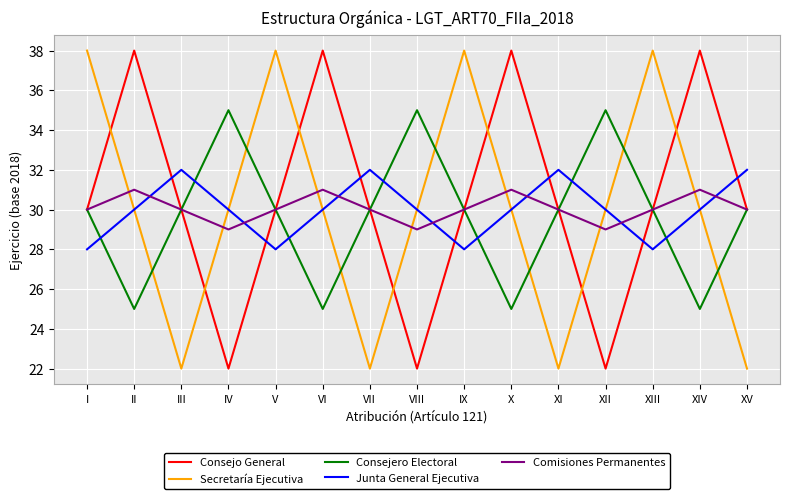

Reading right to left, transcribe all the data shown in this chart.

Consejo General: 30.0	38.0	30.0	22.0	30.0	38.0	30.0	22.0	30.0	38.0	30.0	22.0	30.0	38.0	30.0
Secretaría Ejecutiva: 22.0	30.0	38.0	30.0	22.0	30.0	38.0	30.0	22.0	30.0	38.0	30.0	22.0	30.0	38.0
Consejero Electoral: 30.0	25.0	30.0	35.0	30.0	25.0	30.0	35.0	30.0	25.0	30.0	35.0	30.0	25.0	30.0
Junta General Ejecutiva: 32.0	30.0	28.0	30.0	32.0	30.0	28.0	30.0	32.0	30.0	28.0	30.0	32.0	30.0	28.0
Comisiones Permanentes: 30.0	31.0	30.0	29.0	30.0	31.0	30.0	29.0	30.0	31.0	30.0	29.0	30.0	31.0	30.0